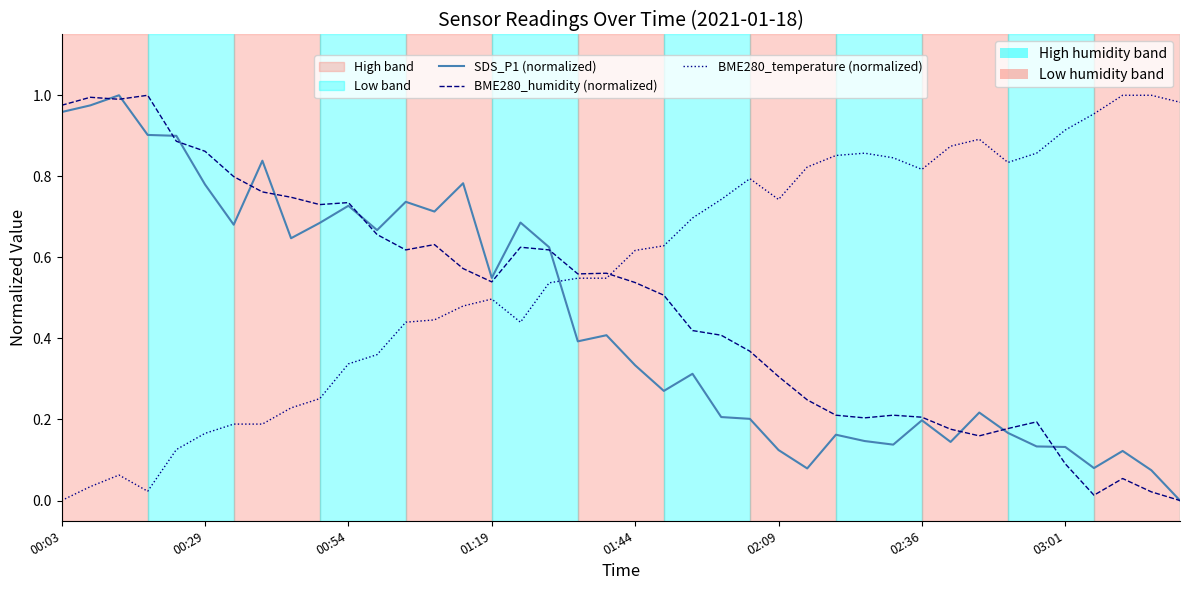

How many series are shown in this chart?

3